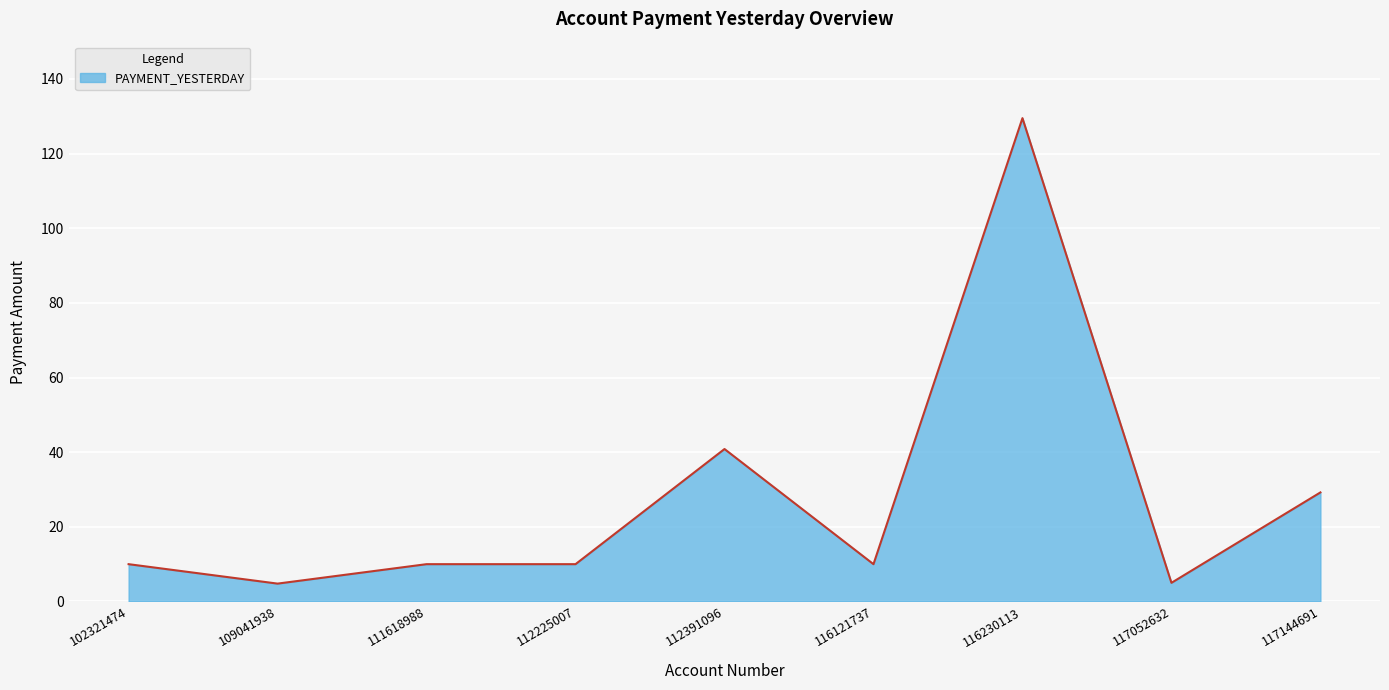

The value at 112391096 is 12.9. True or false?

False